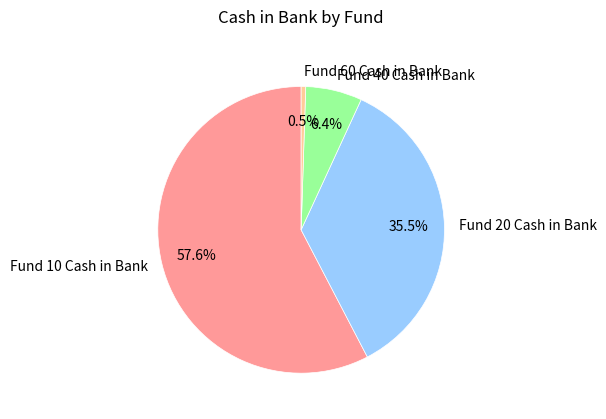

Between Fund 40 Cash in Bank and Fund 60 Cash in Bank, which is larger?

Fund 40 Cash in Bank